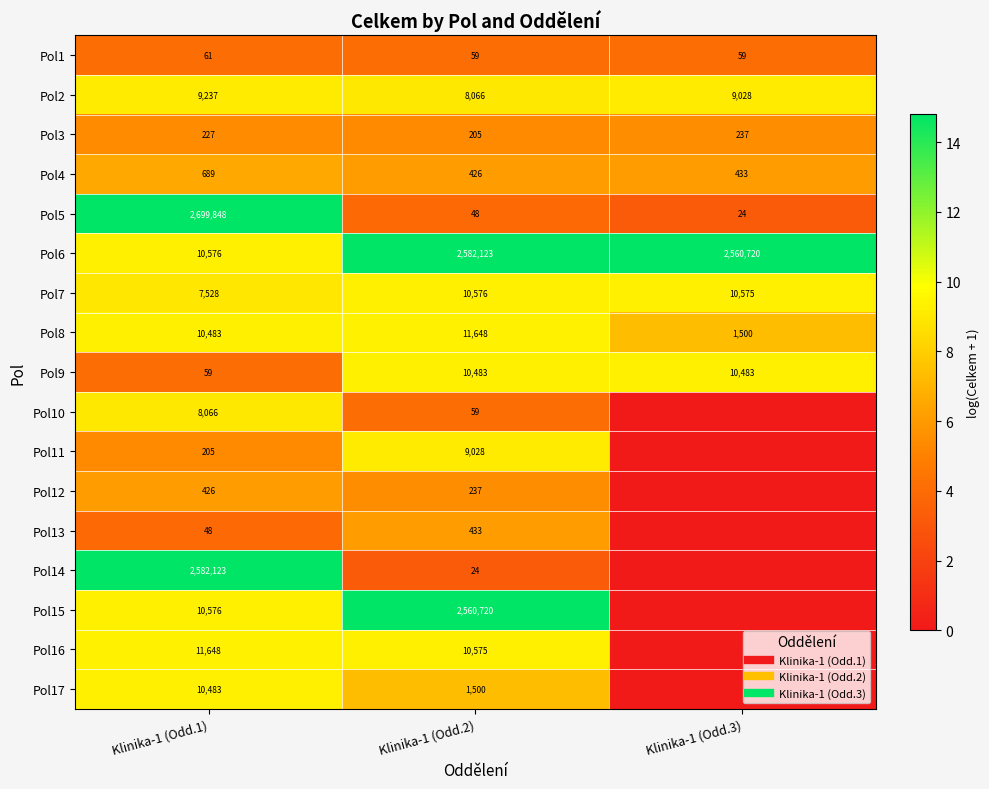

Is it true that Pol8 equals 9.4 at Klinika-1 (Odd.2)?

True